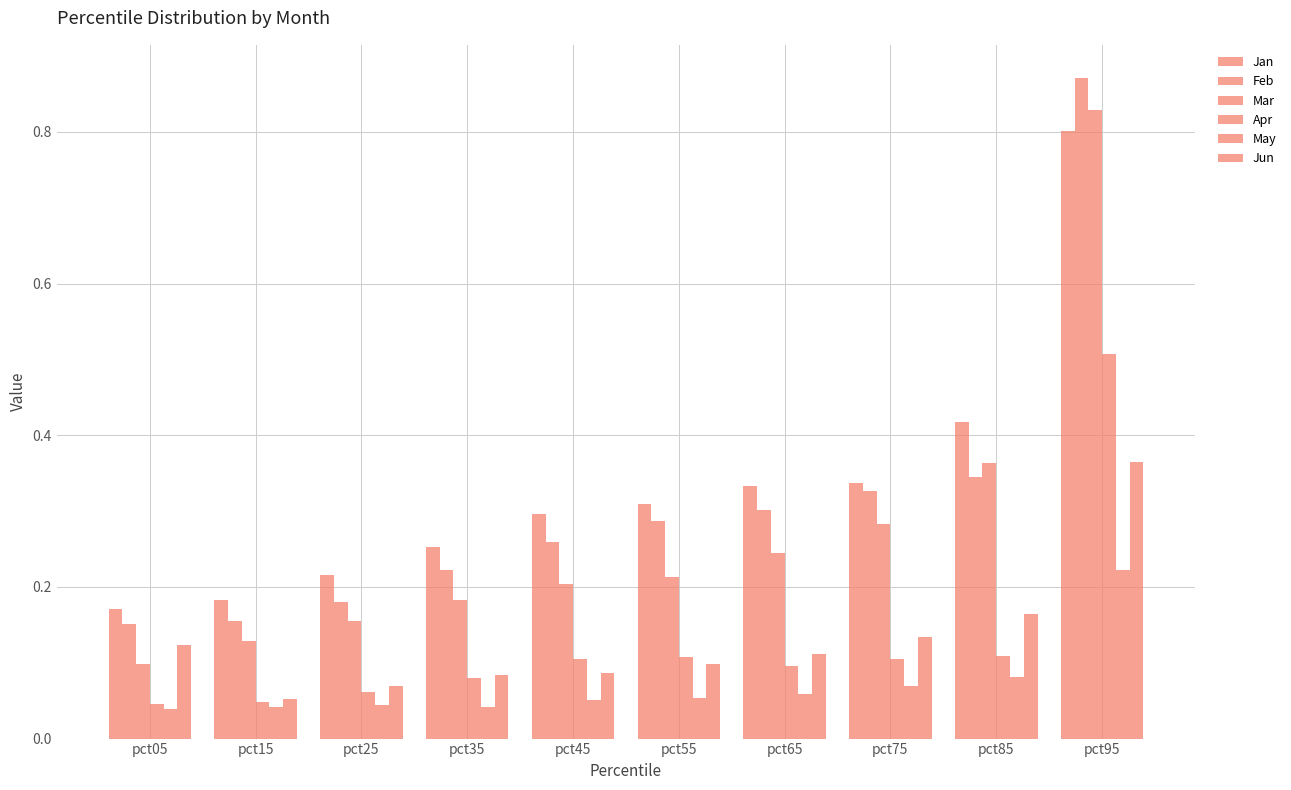

Rank the series by their maximum value, from highest to lowest.

Feb, Mar, Jan, Apr, Jun, May